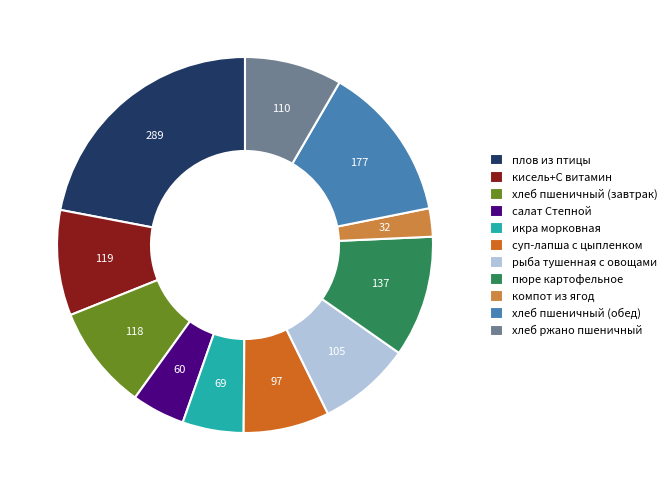

Is there any slice that represents more than half of the pie?

No